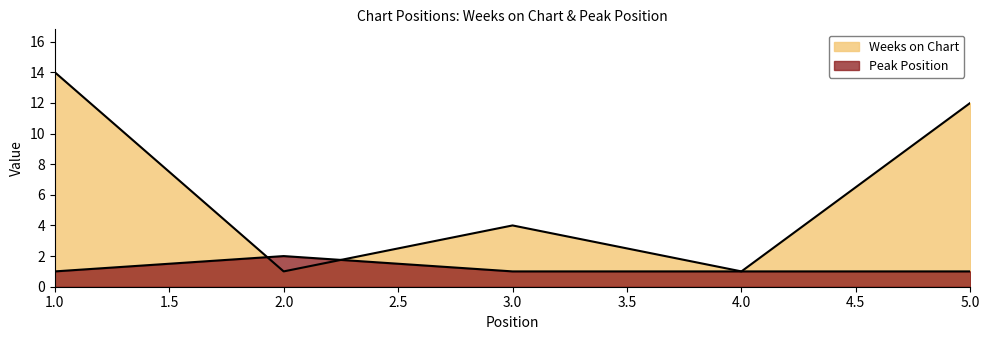

What is the difference between the highest and lowest values at 5?

11